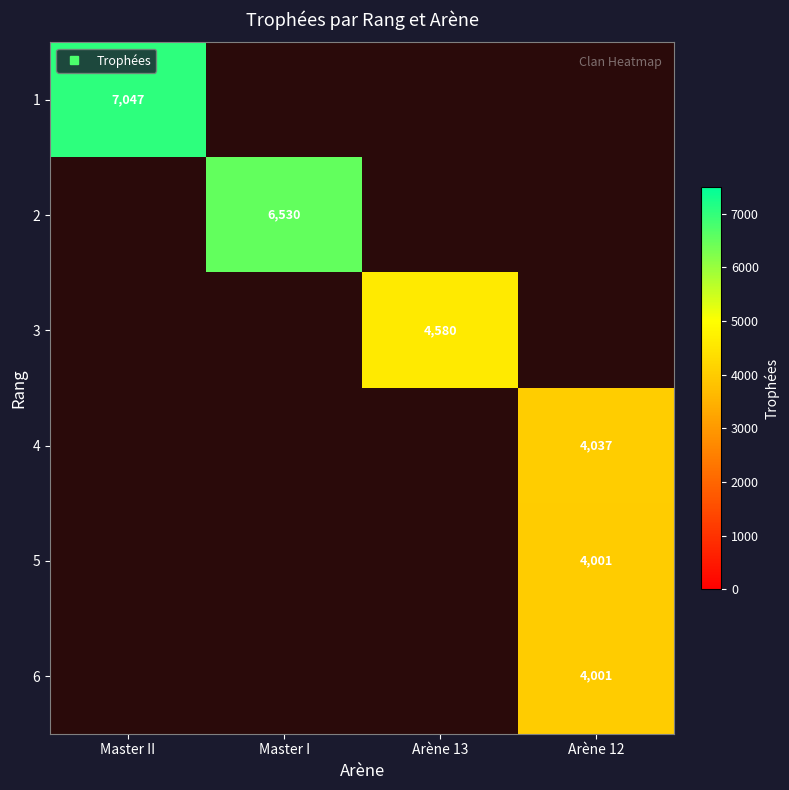

How many distinct data groups are displayed?

6